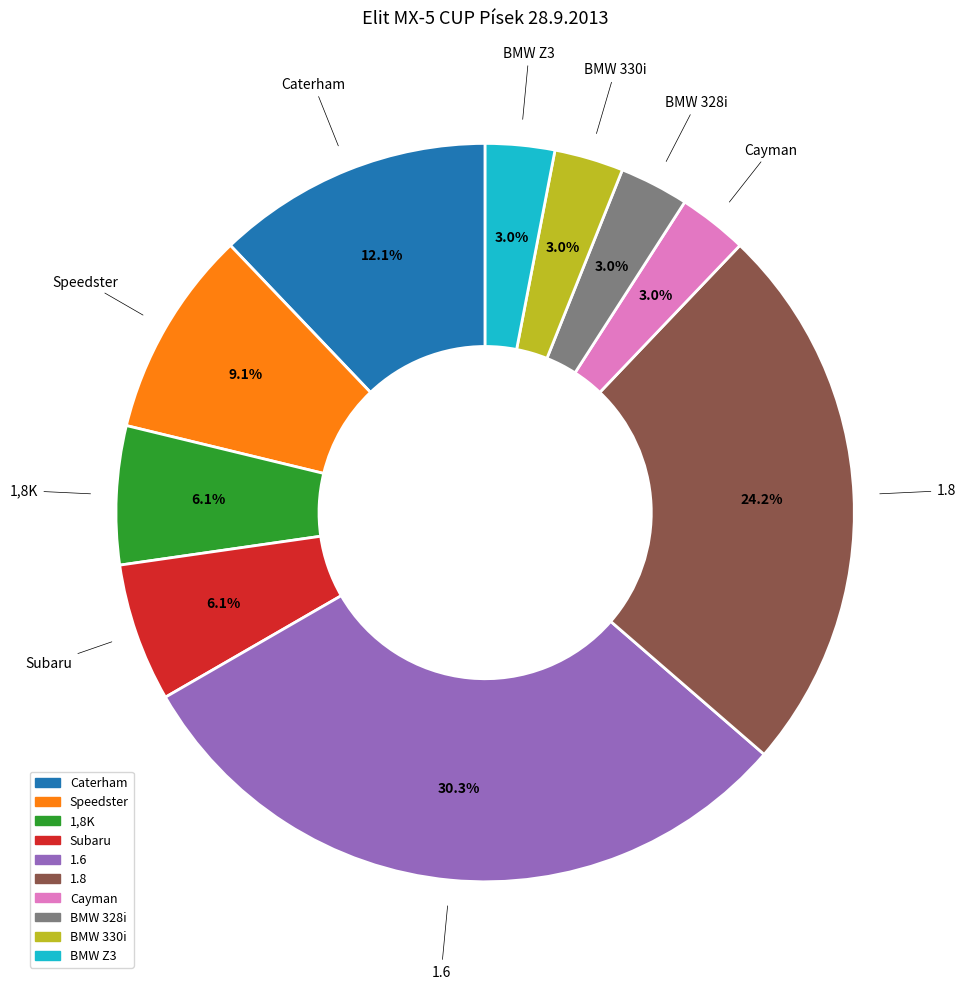

Between 1,8K and 1.6, which is larger?

1.6